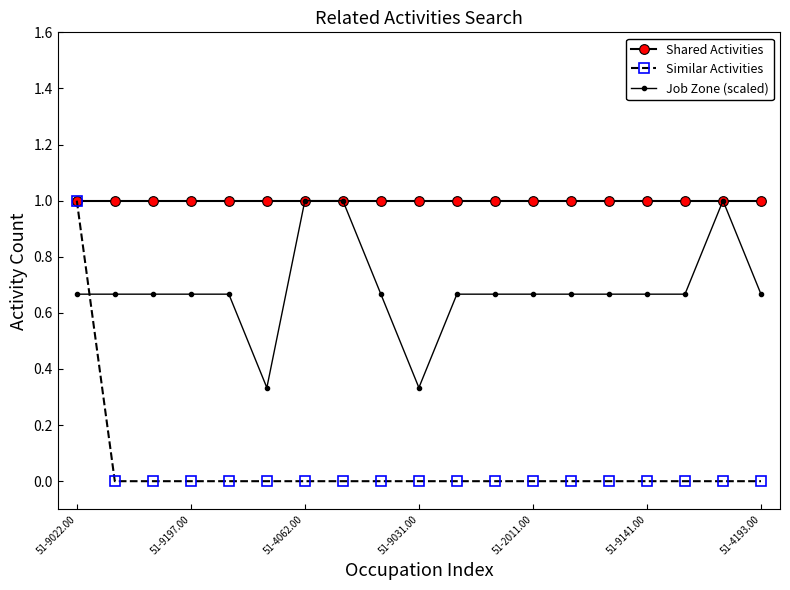

What is the maximum value shown in the chart?

1.0